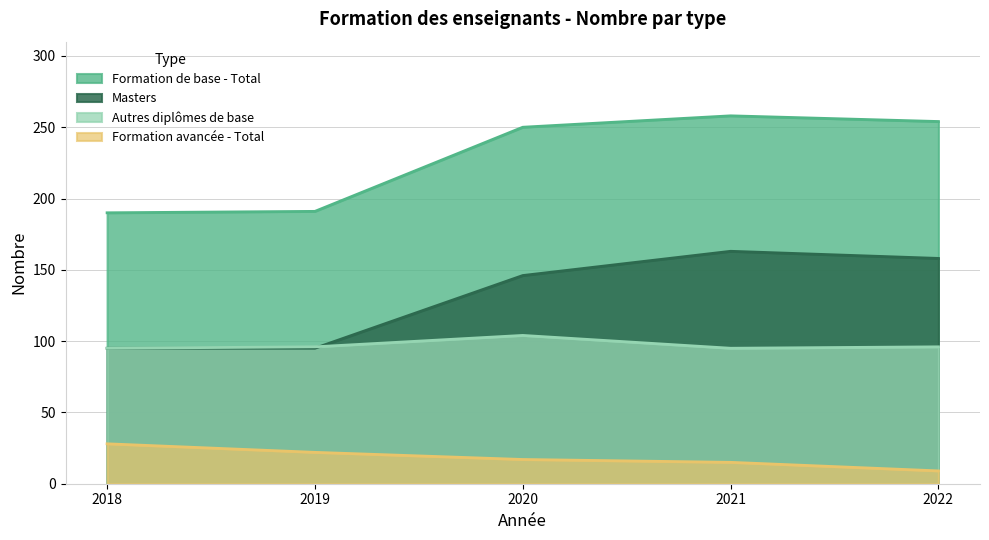

At which label does Masters first exceed 146?

2021